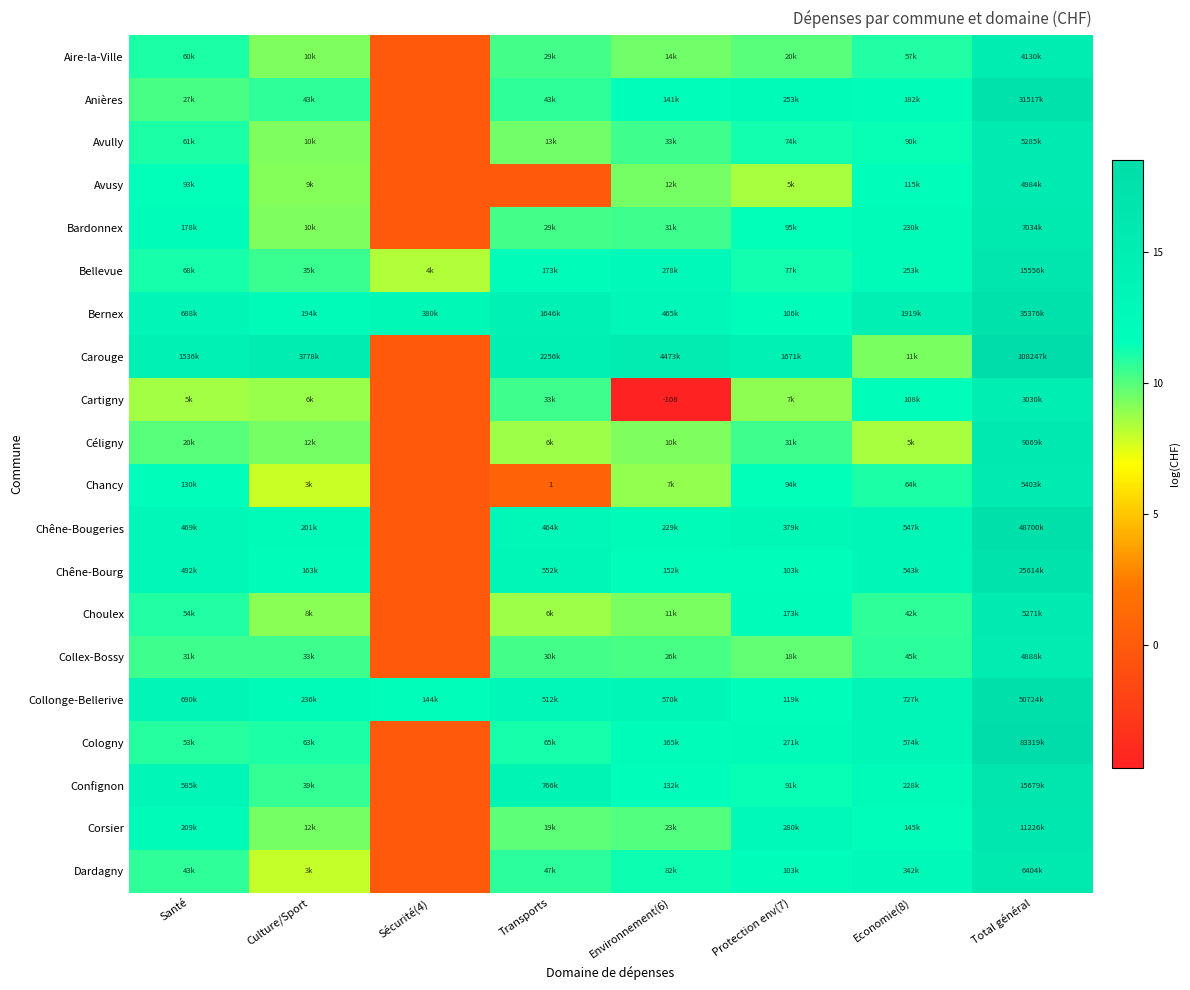

At how many categories does at least one series exceed 14?

7